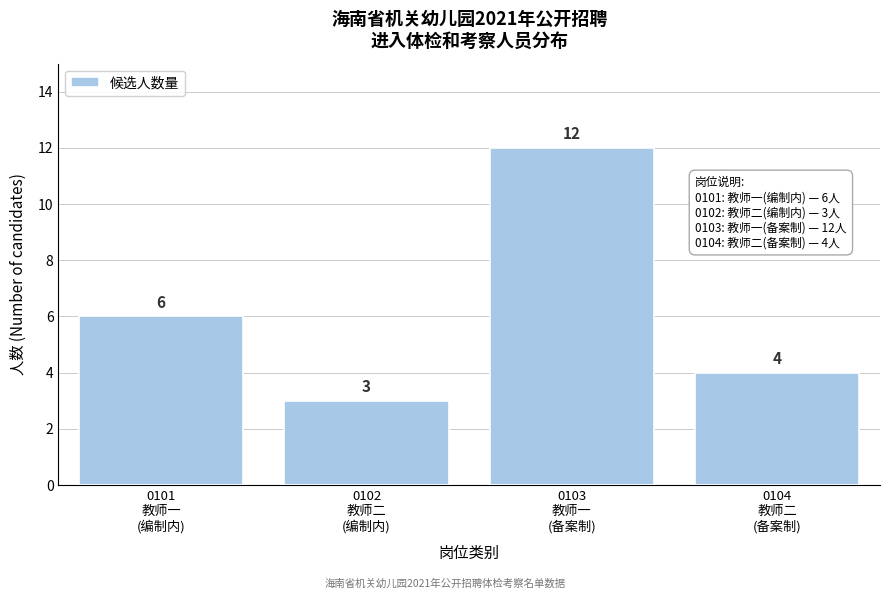

Reading right to left, extract all data points from this chart.

4	12	3	6